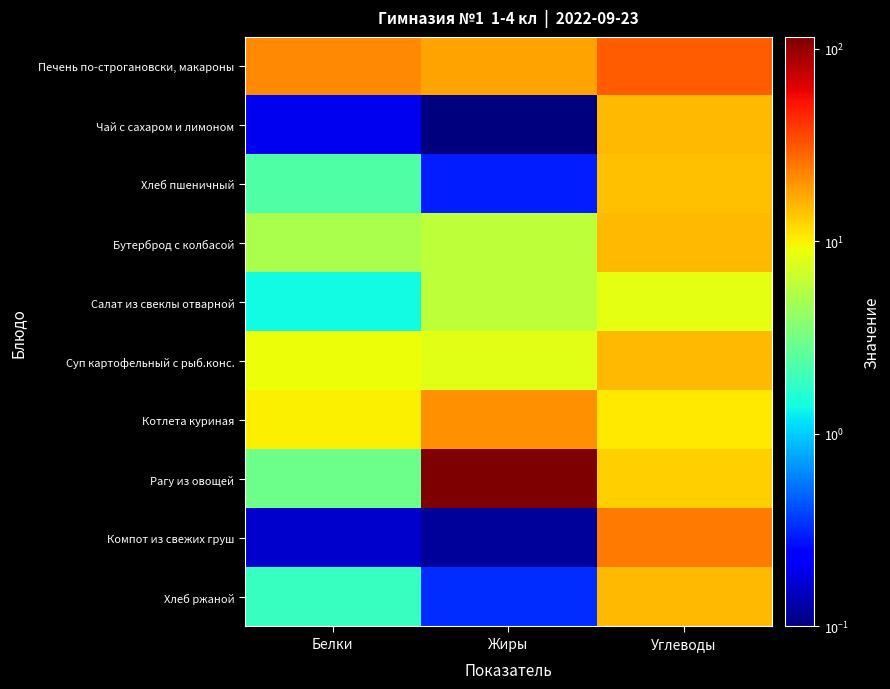

Reading right to left, extract all data points from this chart.

Печень по-строгановски, макароны: Углеводы=30.0	Жиры=18.0	Белки=22.0
Чай с сахаром и лимоном: Углеводы=15.0	Жиры=0.1	Белки=0.2
Хлеб пшеничный: Углеводы=14.5	Жиры=0.3	Белки=2.4
Бутерброд с колбасой: Углеводы=15.0	Жиры=6.0	Белки=5.0
Салат из свеклы отварной: Углеводы=8.2	Жиры=6.0	Белки=1.4
Суп картофельный с рыб.конс.: Углеводы=15.0	Жиры=8.0	Белки=9.0
Котлета куриная: Углеводы=10.5	Жиры=20.8	Белки=10.0
Рагу из овощей: Углеводы=13.0	Жиры=115.0	Белки=3.0
Компот из свежих груш: Углеводы=24.0	Жиры=0.1	Белки=0.2
Хлеб ржаной: Углеводы=15.0	Жиры=0.3	Белки=1.9